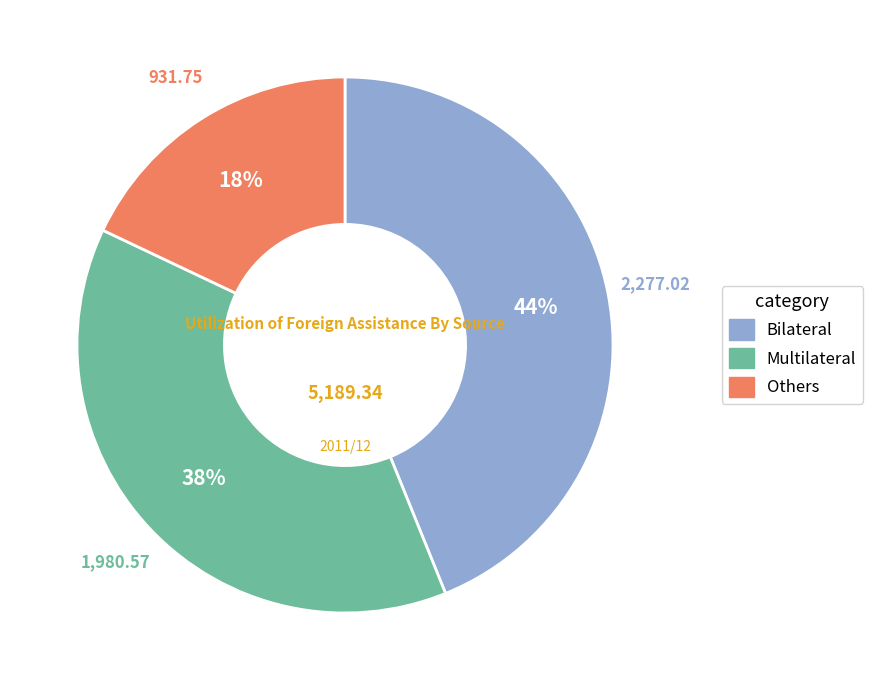

Is the sum of Bilateral and Others greater than half?

Yes